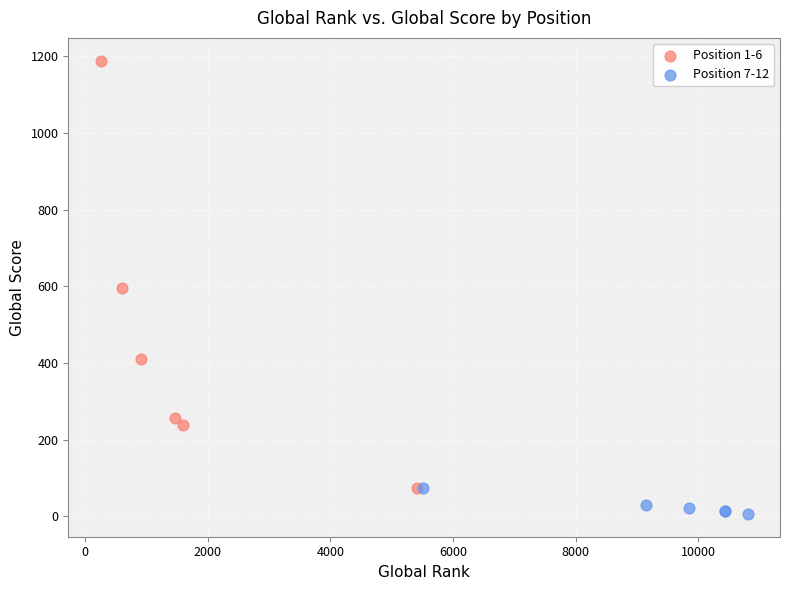

Which series has the widest spread of Y values?

Position 1-6